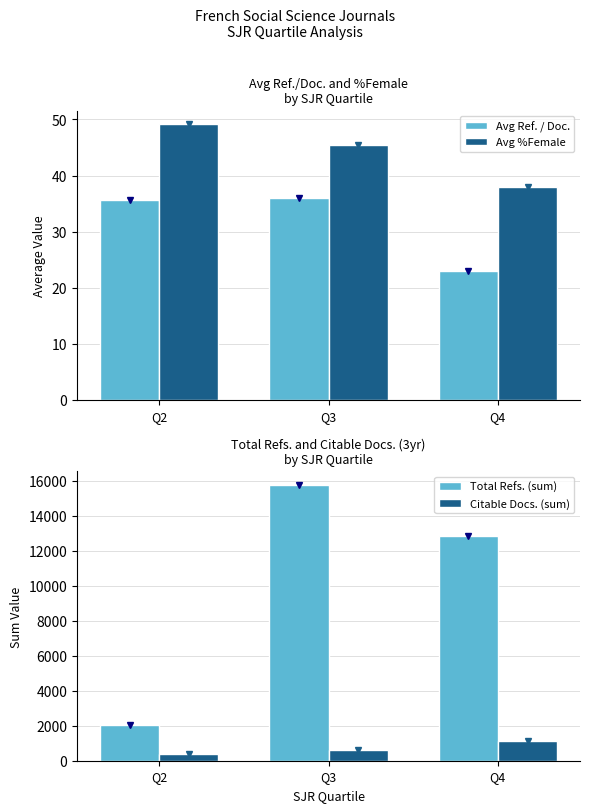

What is the difference between the highest and lowest values at Q2?

2030.3